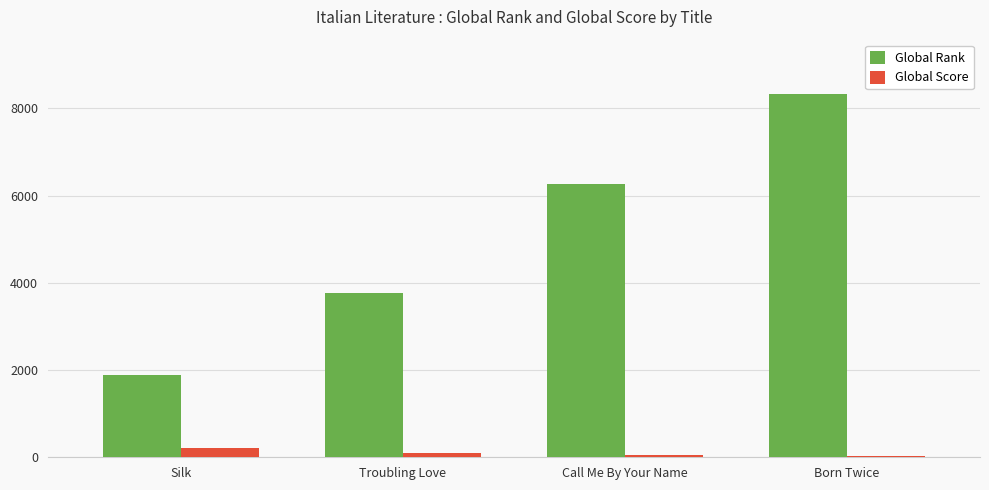

Is it true that Global Rank equals 1893 at Silk?

True